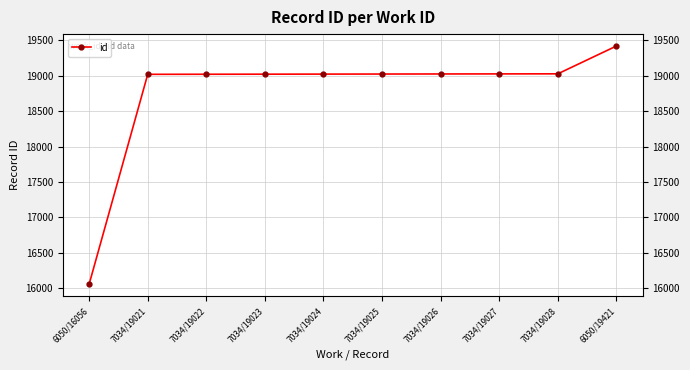

Is this an area chart (filled region under the line)?

No